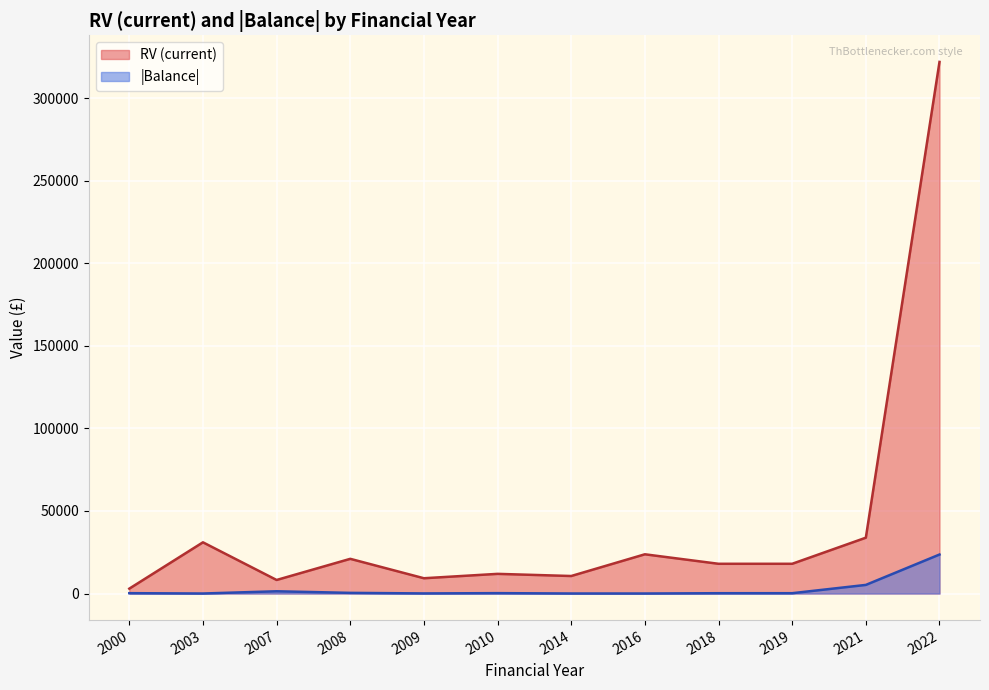

What is the highest value of the RV (current) series?

321850.0